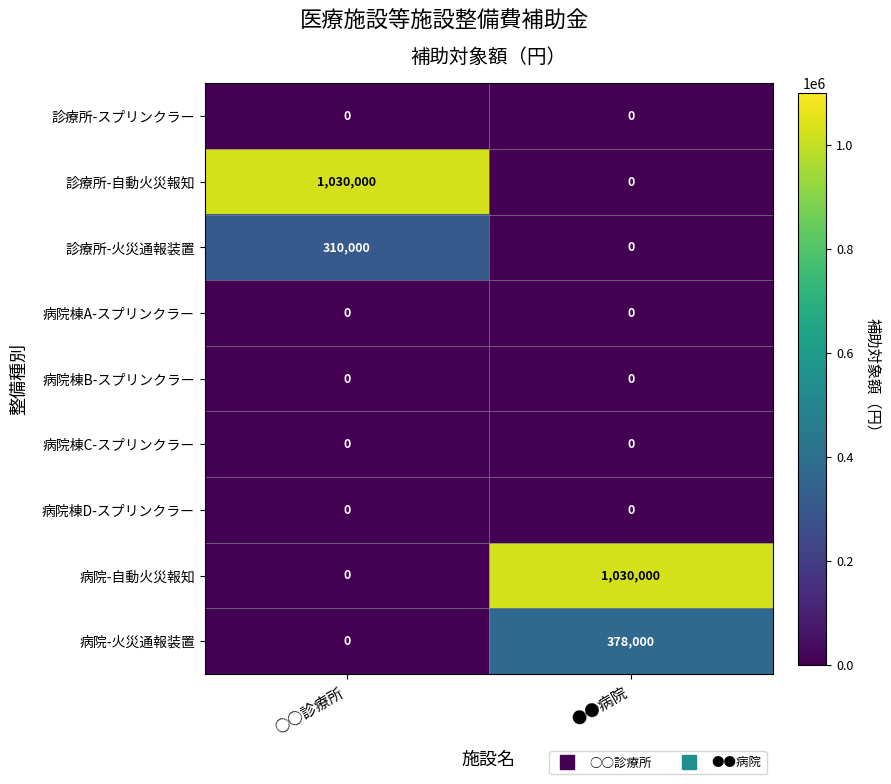

Reading left to right, list all the values displayed in this chart.

診療所-スプリンクラー: 0	0
診療所-自動火災報知: 1030000	0
診療所-火災通報装置: 310000	0
病院棟A-スプリンクラー: 0	0
病院棟B-スプリンクラー: 0	0
病院棟C-スプリンクラー: 0	0
病院棟D-スプリンクラー: 0	0
病院-自動火災報知: 0	1030000
病院-火災通報装置: 0	378000